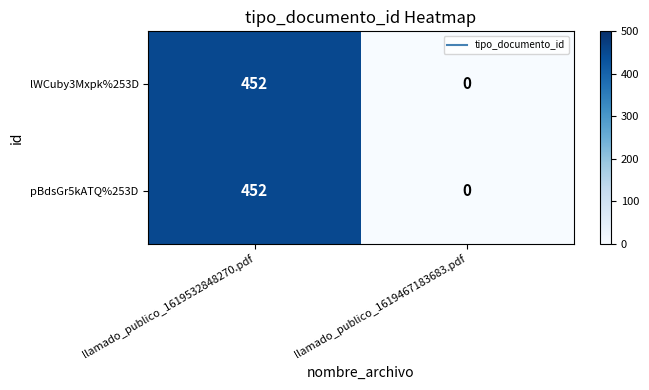

At how many categories does at least one series exceed 318?

1